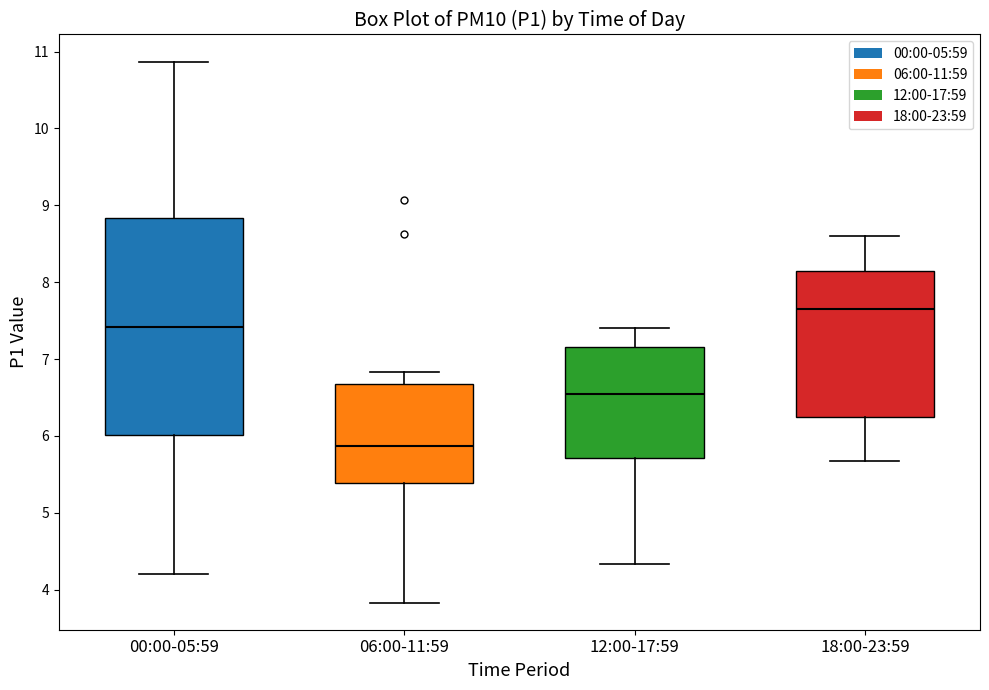

Which box has the highest median line?

18:00-23:59